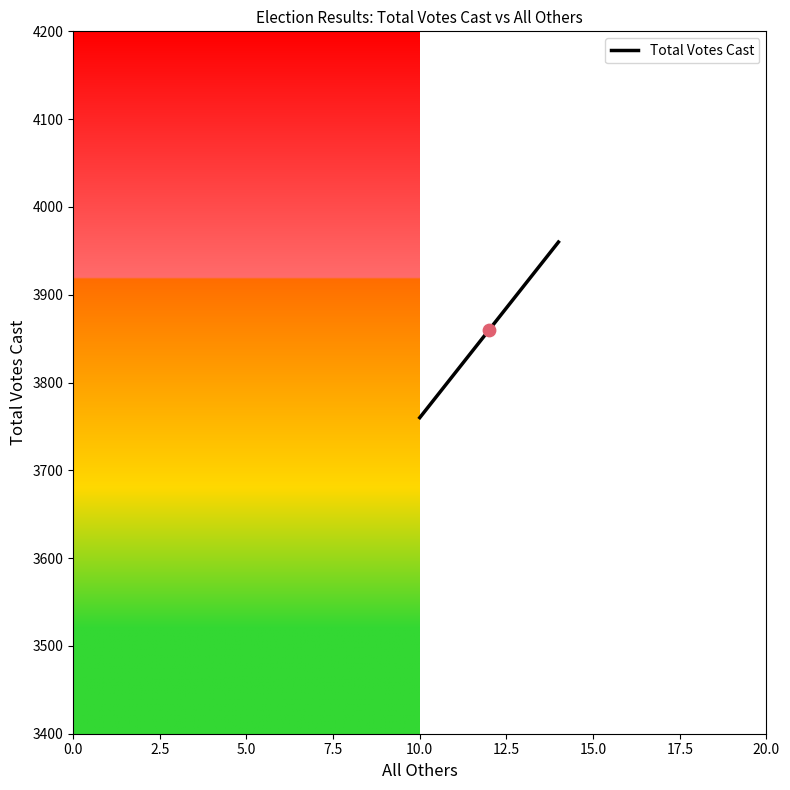

What is the maximum value shown in the chart?

3960